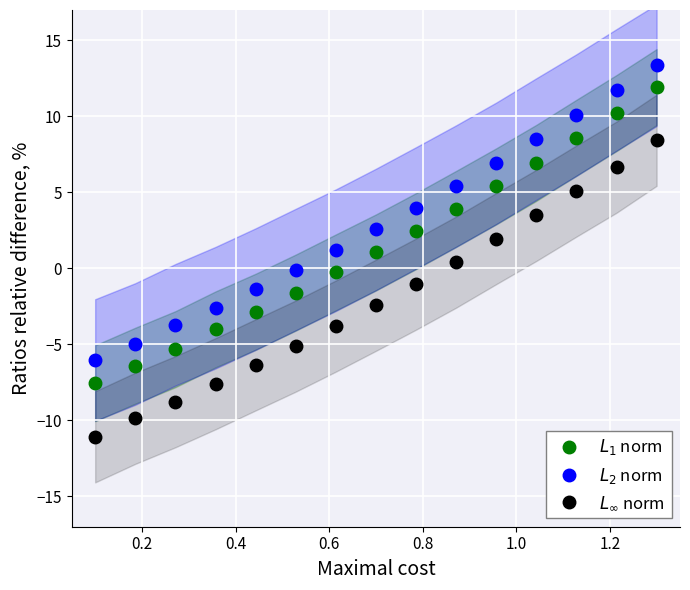

How many values in the $L_2$ norm series exceed 2?

8